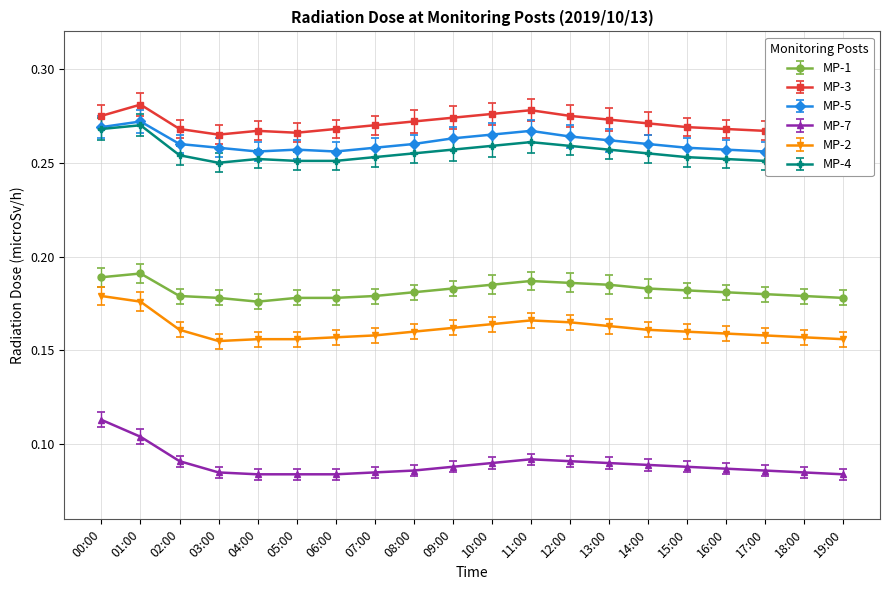

Reading left to right, list all the values displayed in this chart.

MP-1: 00:00=0.2	01:00=0.2	02:00=0.2	03:00=0.2	04:00=0.2	05:00=0.2	06:00=0.2	07:00=0.2	08:00=0.2	09:00=0.2	10:00=0.2	11:00=0.2	12:00=0.2	13:00=0.2	14:00=0.2	15:00=0.2	16:00=0.2	17:00=0.2	18:00=0.2	19:00=0.2
MP-3: 00:00=0.3	01:00=0.3	02:00=0.3	03:00=0.3	04:00=0.3	05:00=0.3	06:00=0.3	07:00=0.3	08:00=0.3	09:00=0.3	10:00=0.3	11:00=0.3	12:00=0.3	13:00=0.3	14:00=0.3	15:00=0.3	16:00=0.3	17:00=0.3	18:00=0.3	19:00=0.3
MP-5: 00:00=0.3	01:00=0.3	02:00=0.3	03:00=0.3	04:00=0.3	05:00=0.3	06:00=0.3	07:00=0.3	08:00=0.3	09:00=0.3	10:00=0.3	11:00=0.3	12:00=0.3	13:00=0.3	14:00=0.3	15:00=0.3	16:00=0.3	17:00=0.3	18:00=0.3	19:00=0.3
MP-7: 00:00=0.1	01:00=0.1	02:00=0.1	03:00=0.1	04:00=0.1	05:00=0.1	06:00=0.1	07:00=0.1	08:00=0.1	09:00=0.1	10:00=0.1	11:00=0.1	12:00=0.1	13:00=0.1	14:00=0.1	15:00=0.1	16:00=0.1	17:00=0.1	18:00=0.1	19:00=0.1
MP-2: 00:00=0.2	01:00=0.2	02:00=0.2	03:00=0.2	04:00=0.2	05:00=0.2	06:00=0.2	07:00=0.2	08:00=0.2	09:00=0.2	10:00=0.2	11:00=0.2	12:00=0.2	13:00=0.2	14:00=0.2	15:00=0.2	16:00=0.2	17:00=0.2	18:00=0.2	19:00=0.2
MP-4: 00:00=0.3	01:00=0.3	02:00=0.3	03:00=0.2	04:00=0.3	05:00=0.3	06:00=0.3	07:00=0.3	08:00=0.3	09:00=0.3	10:00=0.3	11:00=0.3	12:00=0.3	13:00=0.3	14:00=0.3	15:00=0.3	16:00=0.3	17:00=0.3	18:00=0.2	19:00=0.2